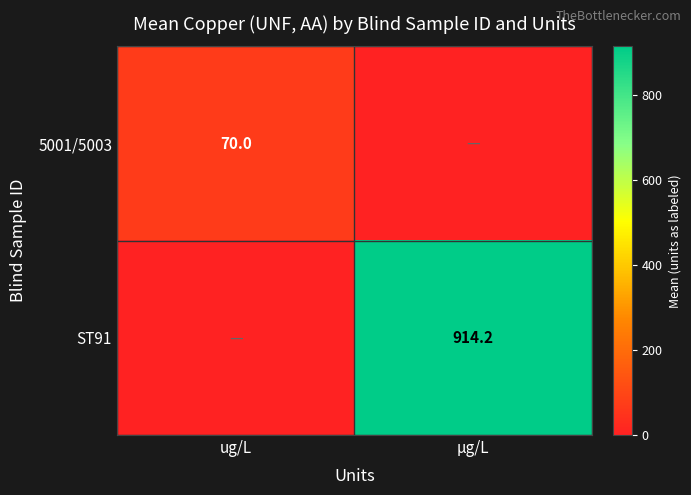

Is it true that ST91 equals 1299.6 at µg/L?

False